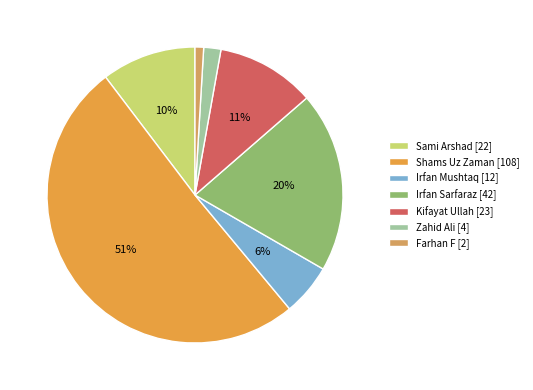

To the nearest percent, what percentage of the pie is Irfan Sarfaraz?

20%